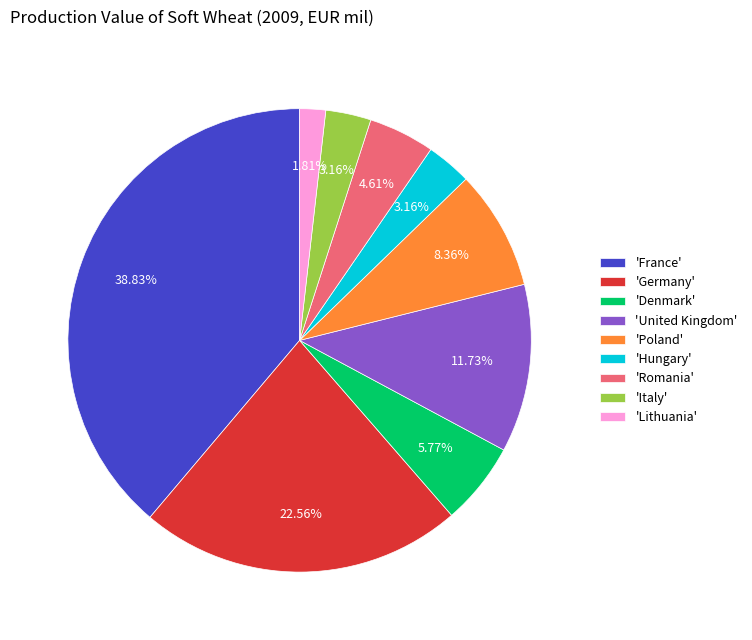

To the nearest percent, what is the average slice percentage?

11%